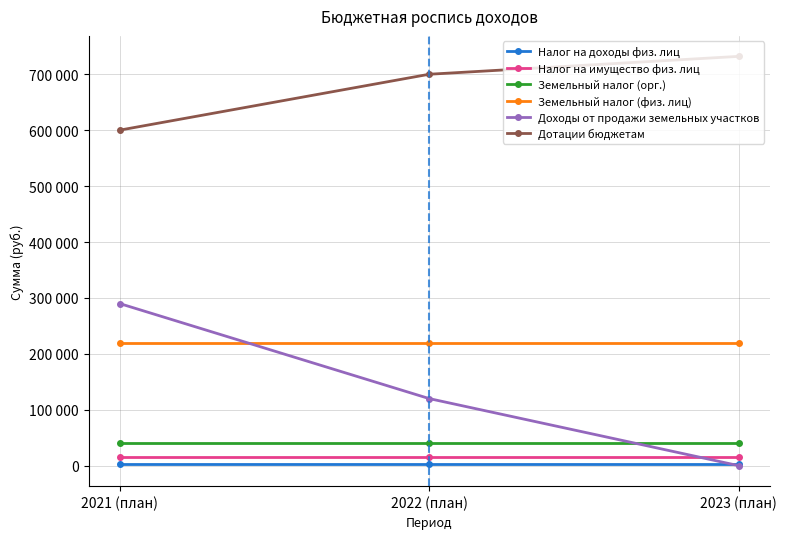

What is the difference between the maximum and minimum values in the Дотации бюджетам series?

132000